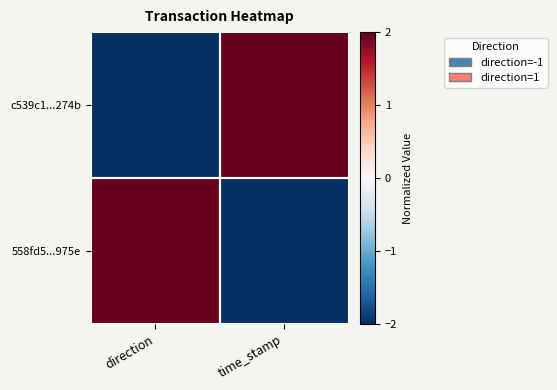

Which series has the largest total across all categories?

c539c1...274b